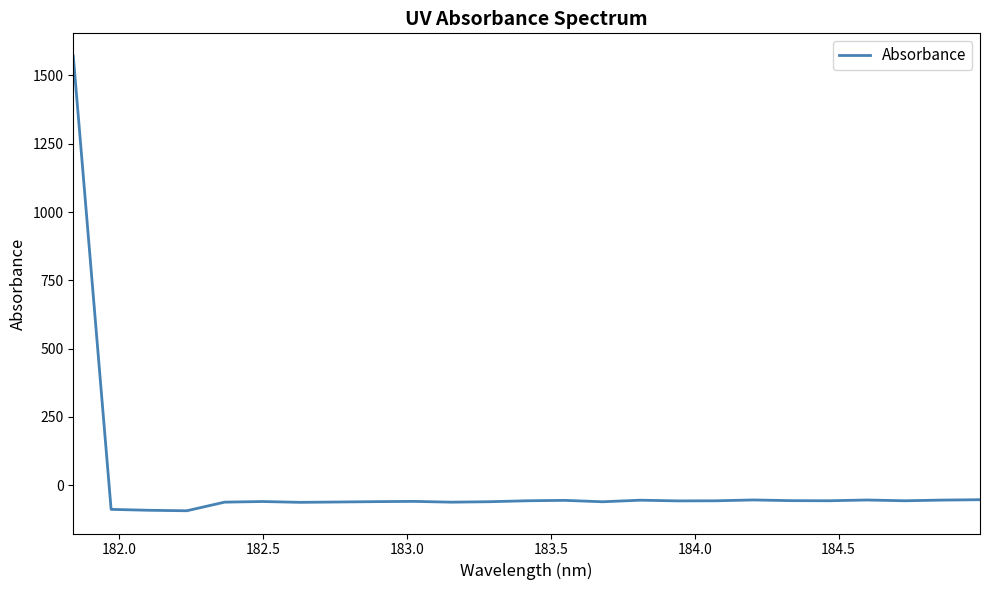

What is the maximum value shown in the chart?

1570.5